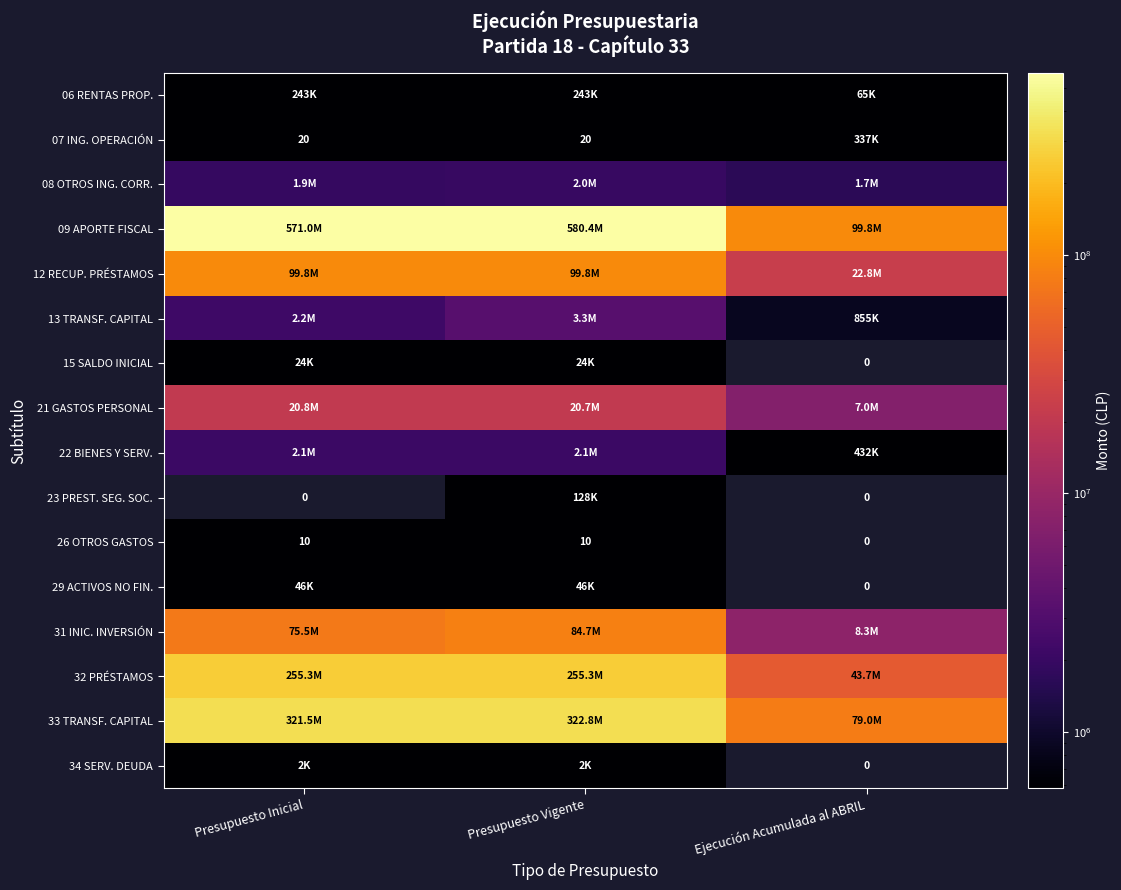

Which series changed the most between Presupuesto Inicial and Ejecución Acumulada al ABRIL?

09 APORTE FISCAL